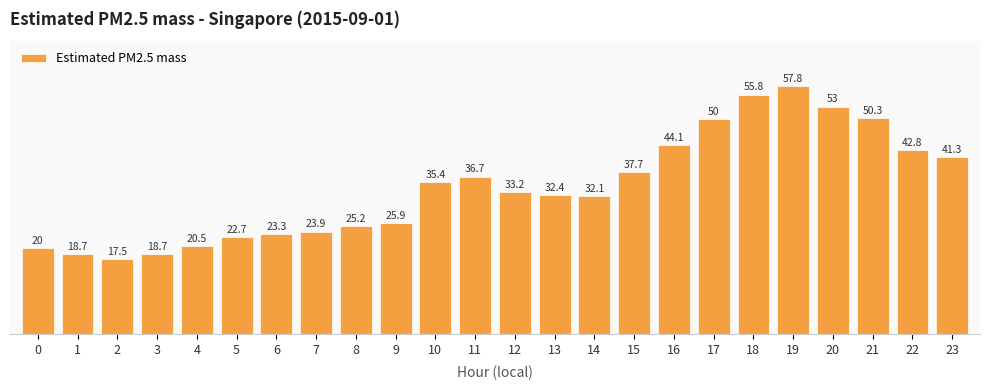

The value at 10 is 22.5. True or false?

False